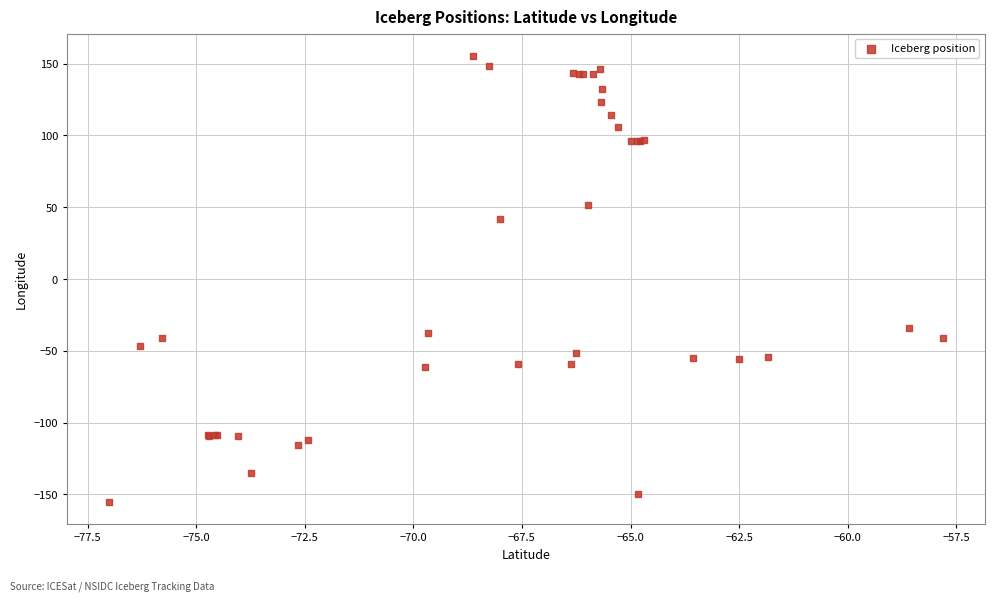

What Y value in the scatter plot is closest to 0?

-34.3